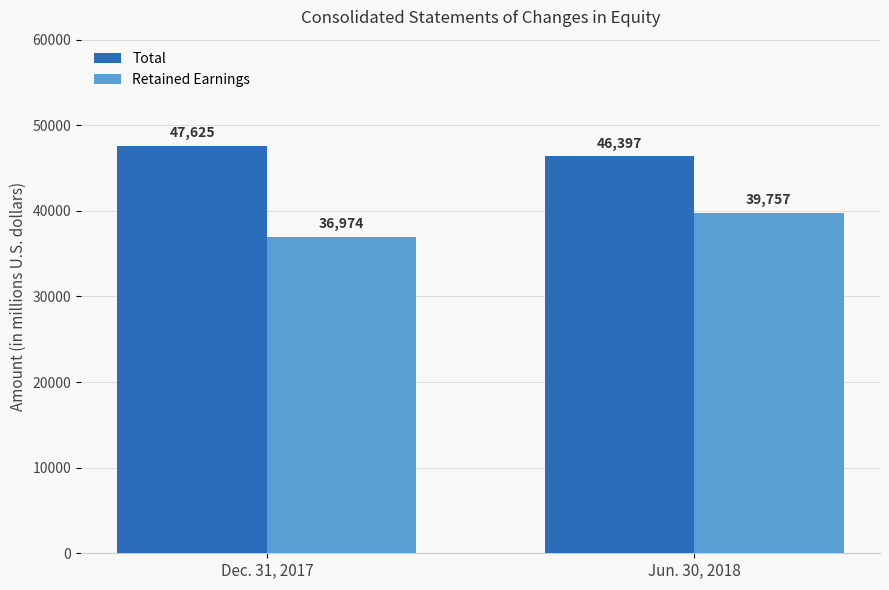

What is the label of the 2nd bar from the right?

Dec. 31, 2017